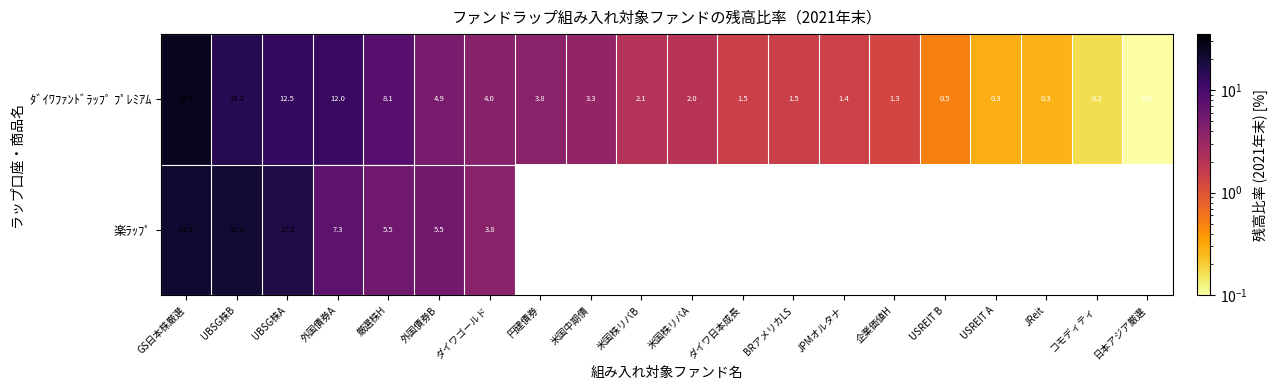

The value of ﾀﾞｲﾜﾌｧﾝﾄﾞﾗｯﾌﾟ ﾌﾟﾚﾐｱﾑ at コモディティ is 0.2. True or false?

True